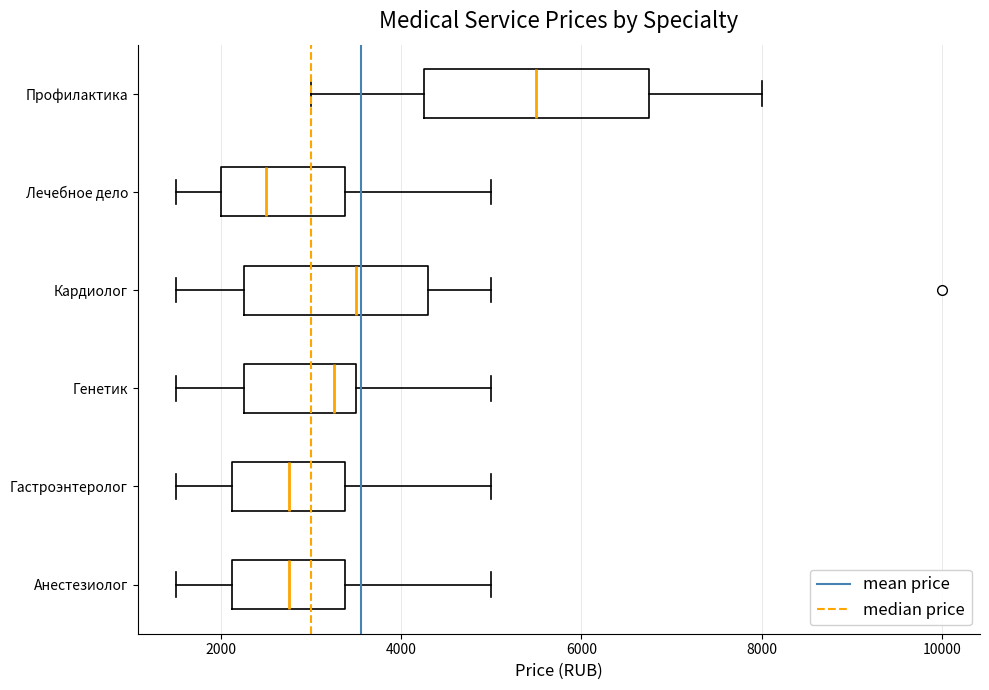

Where does the right whisker of the box for Кардиолог end on the x-axis? The values are not printed on the chart, so give them approximately, as read against the axis.

5000